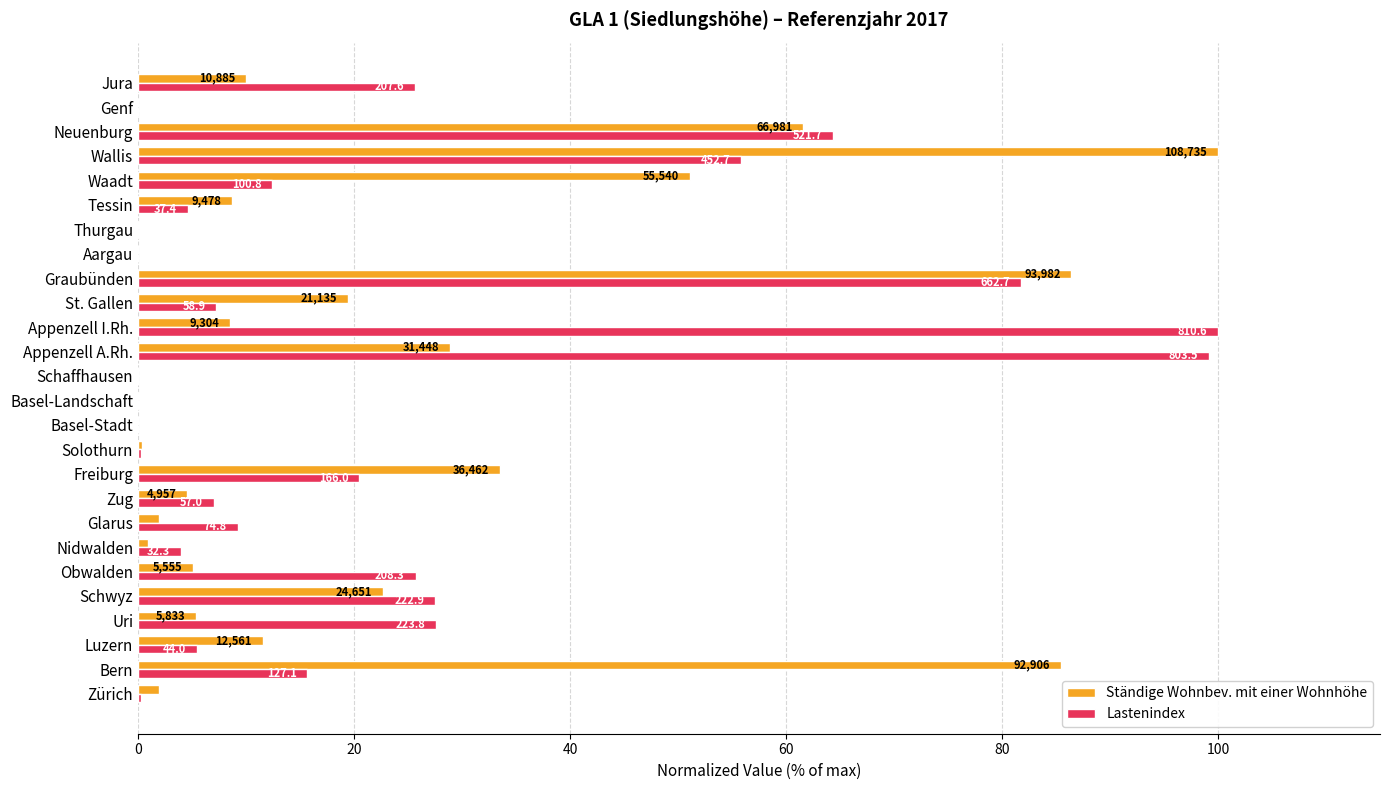

What are all the series names shown in the legend?

Ständige Wohnbev. mit einer Wohnhöhe, Lastenindex